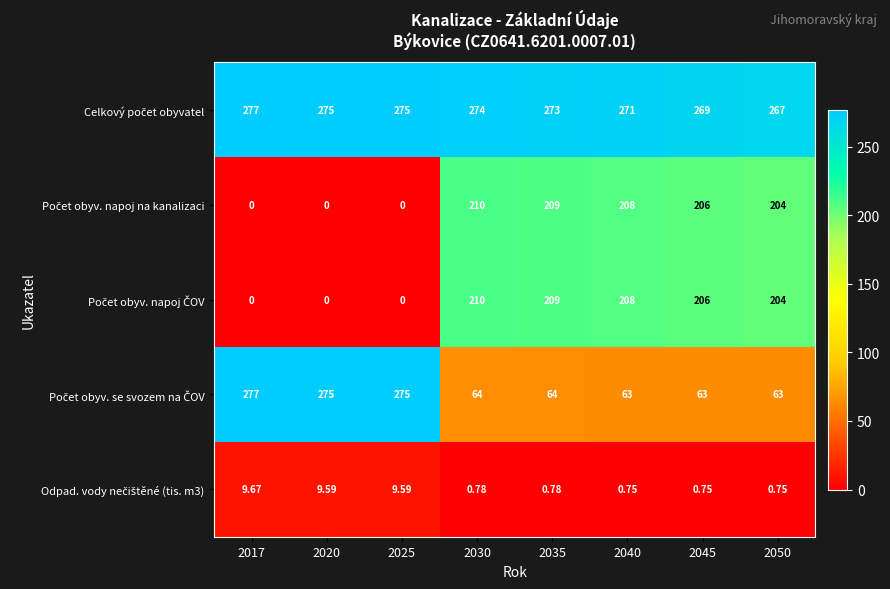

Which series has the widest spread of values?

Počet obyv. se svozem na ČOV